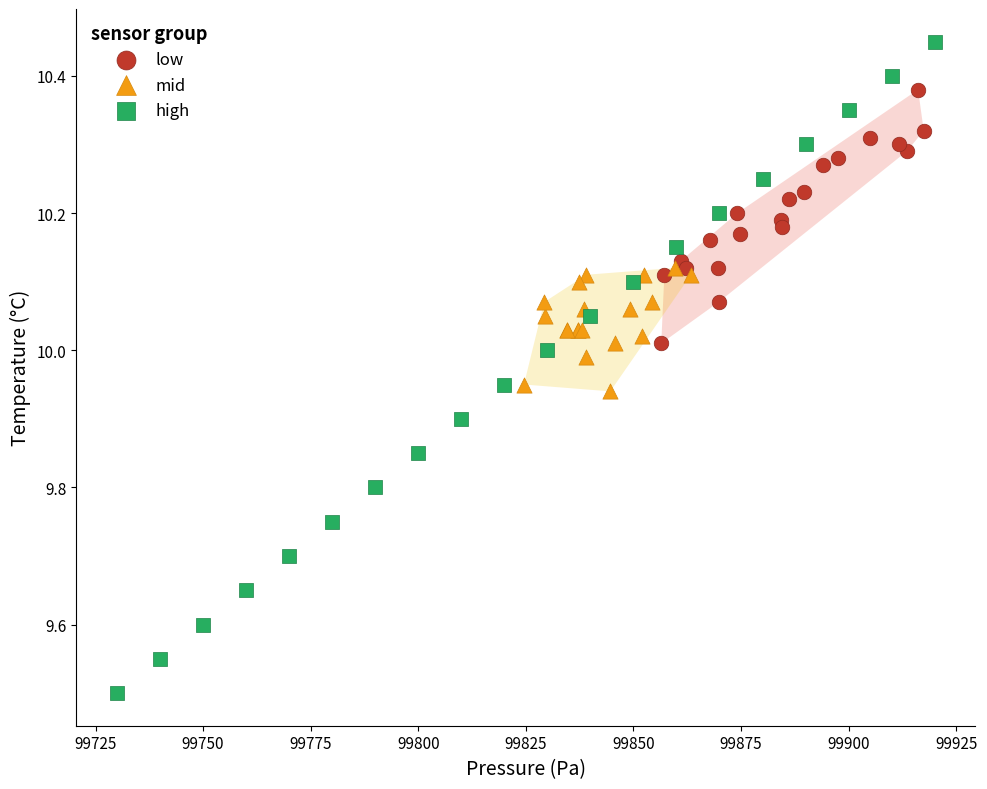

Which series contains the lowest Y value?

high